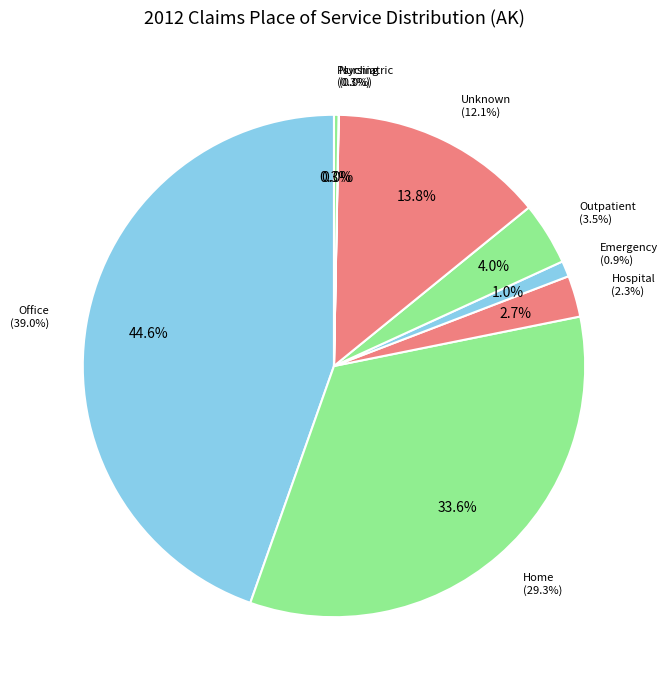

Count the number of slices in the pie.

8